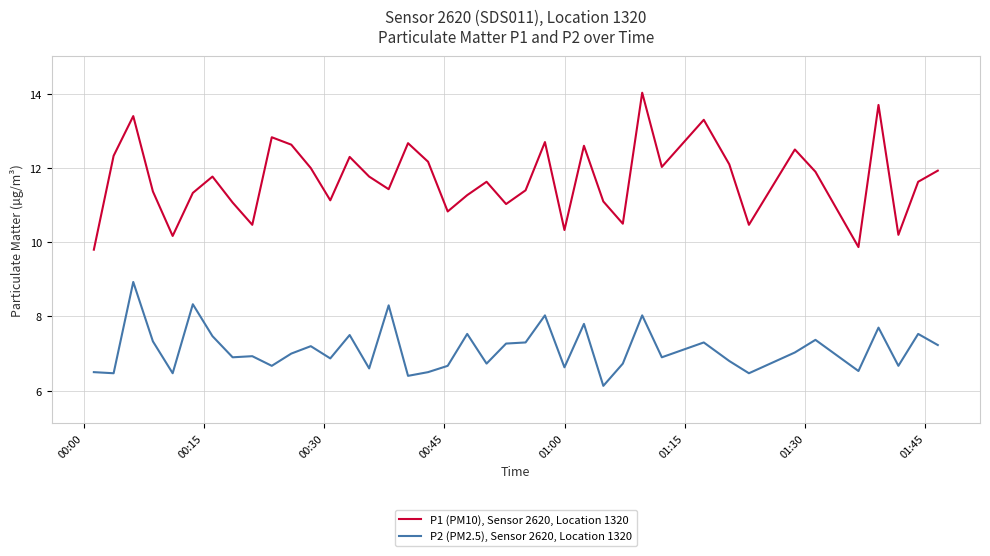

Rank the series by their maximum value, from lowest to highest.

P2 (PM2.5), Sensor 2620, Location 1320, P1 (PM10), Sensor 2620, Location 1320